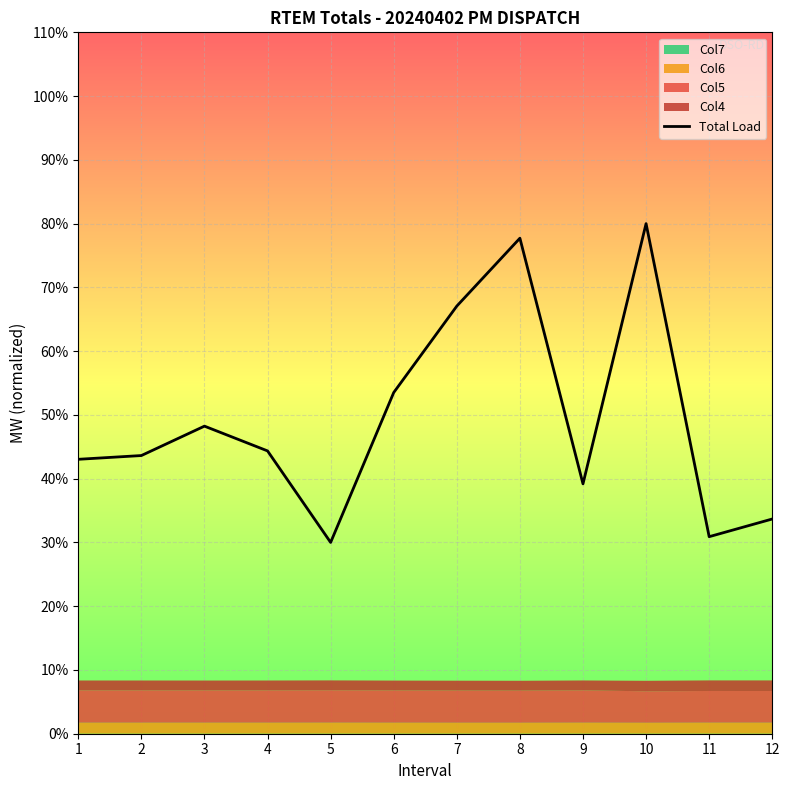

Approximately how many times larger is the value at 2 compared to 10?

0.5